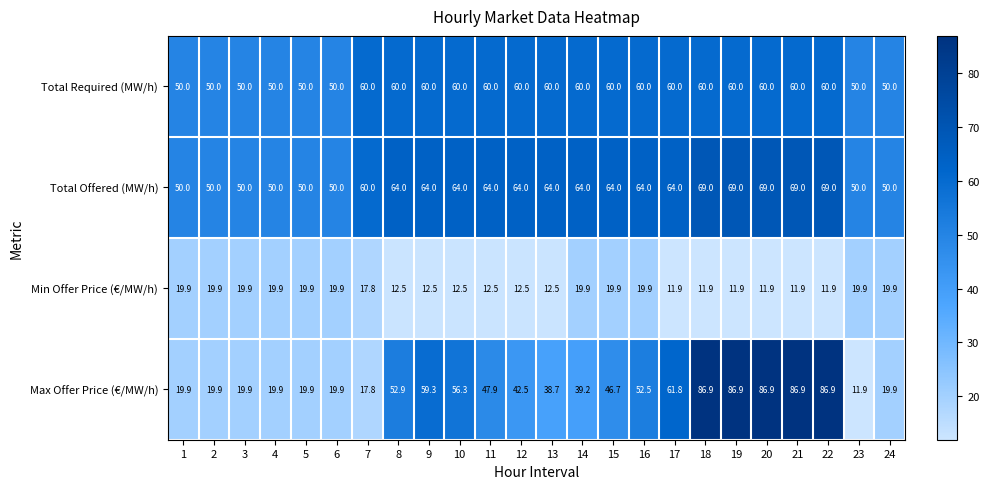

What is the sum of the Max Offer Price (€/MW/h) values at 11 and 9?

107.2